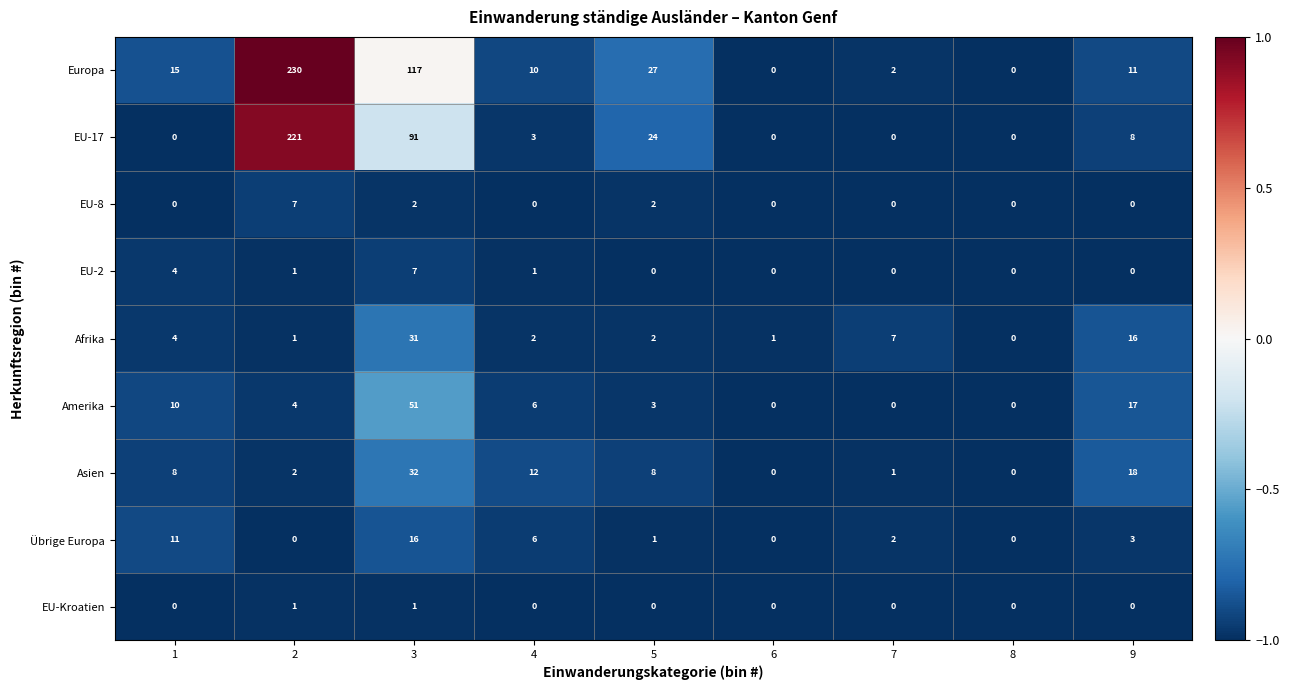

What is the smallest value displayed?

0